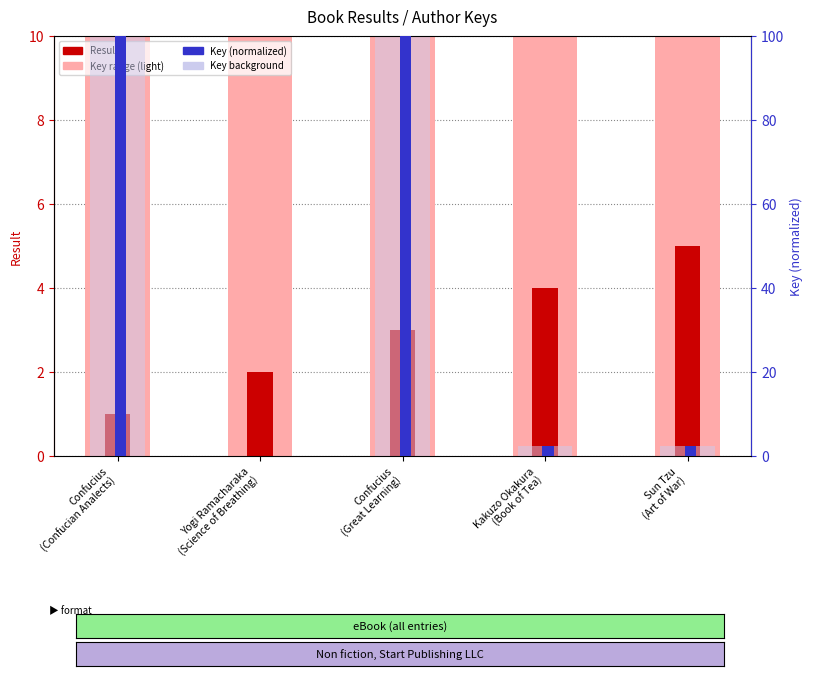

Reading left to right, extract all data points from this chart.

Result: Confucius
(Confucian Analects)=1.0	Yogi Ramacharaka
(Science of Breathing)=2.0	Confucius
(Great Learning)=3.0	Kakuzo Okakura
(Book of Tea)=4.0	Sun Tzu
(Art of War)=5.0
Key (normalized): Confucius
(Confucian Analects)=99.9	Yogi Ramacharaka
(Science of Breathing)=0.0	Confucius
(Great Learning)=100.0	Kakuzo Okakura
(Book of Tea)=2.3	Sun Tzu
(Art of War)=2.3